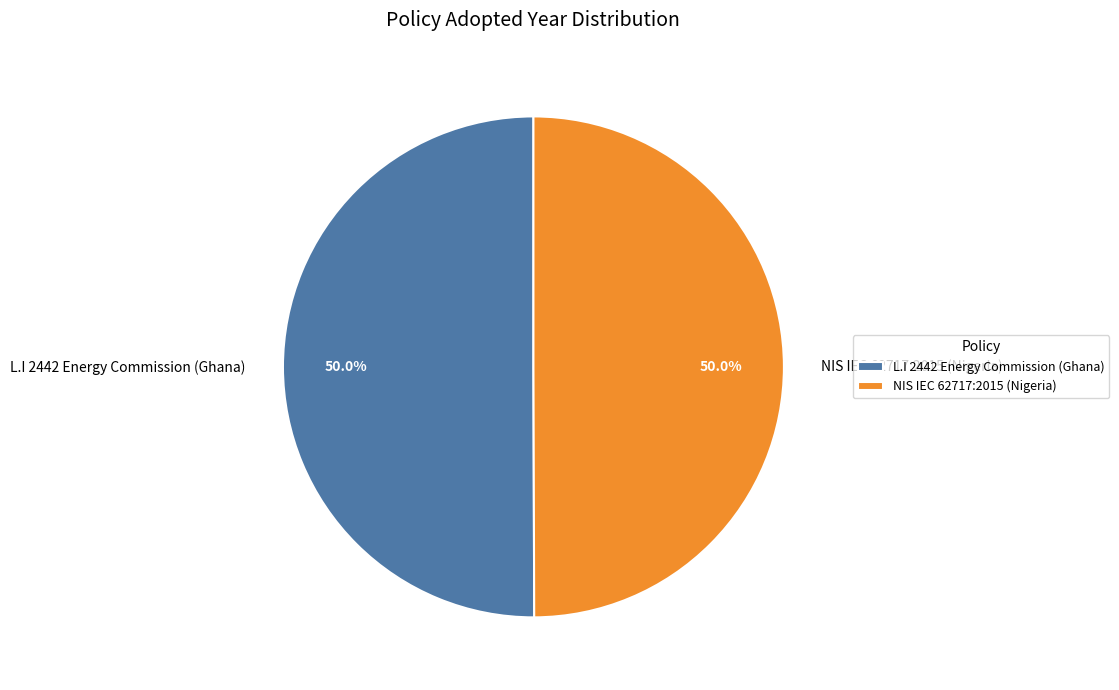

What portion of the pie excludes NIS IEC 62717:2015 (Nigeria)?

50.0%